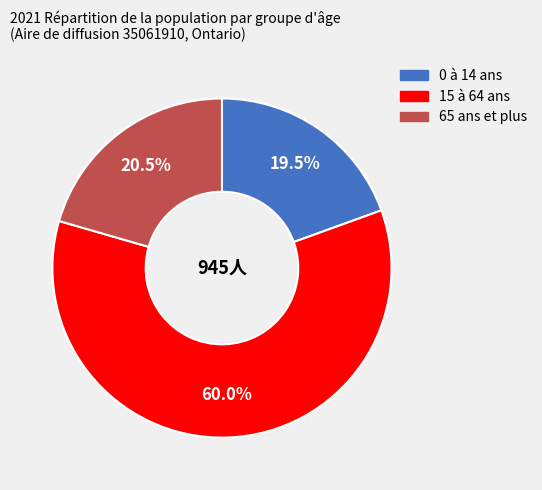

Count the number of slices in the pie.

3